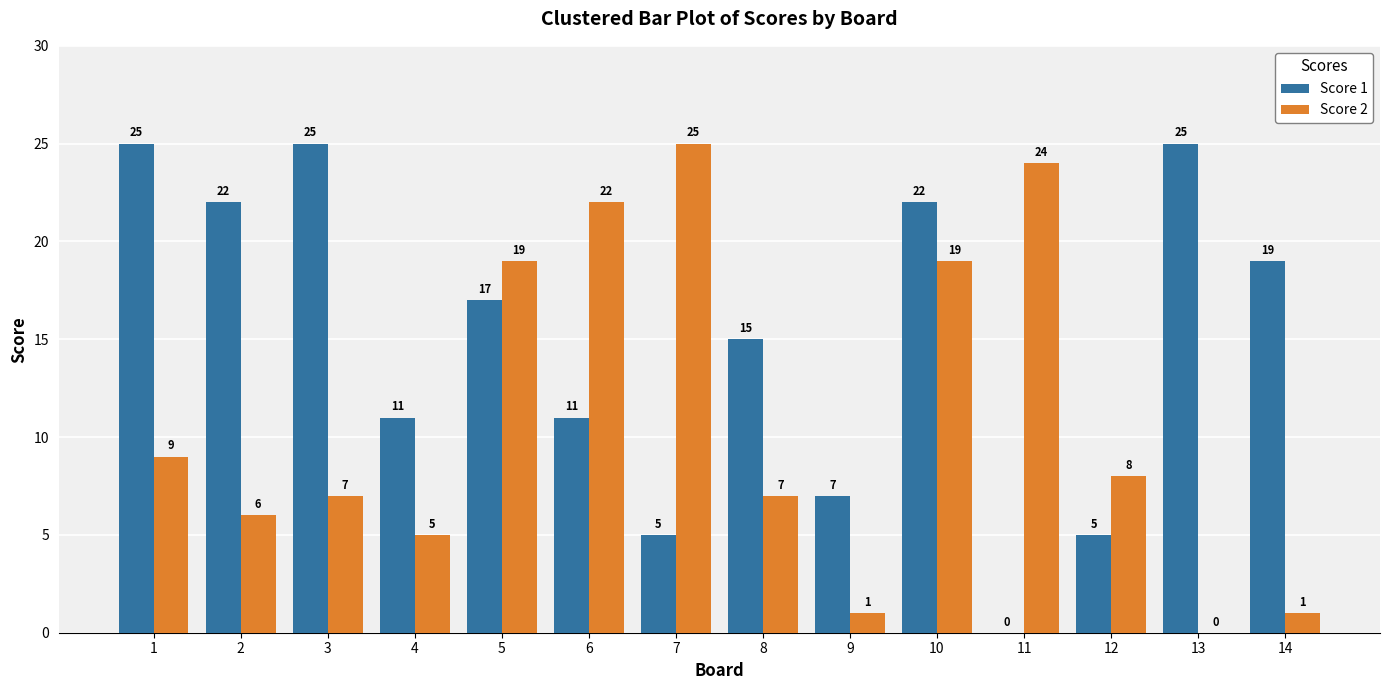

How many data points does each series have?

14